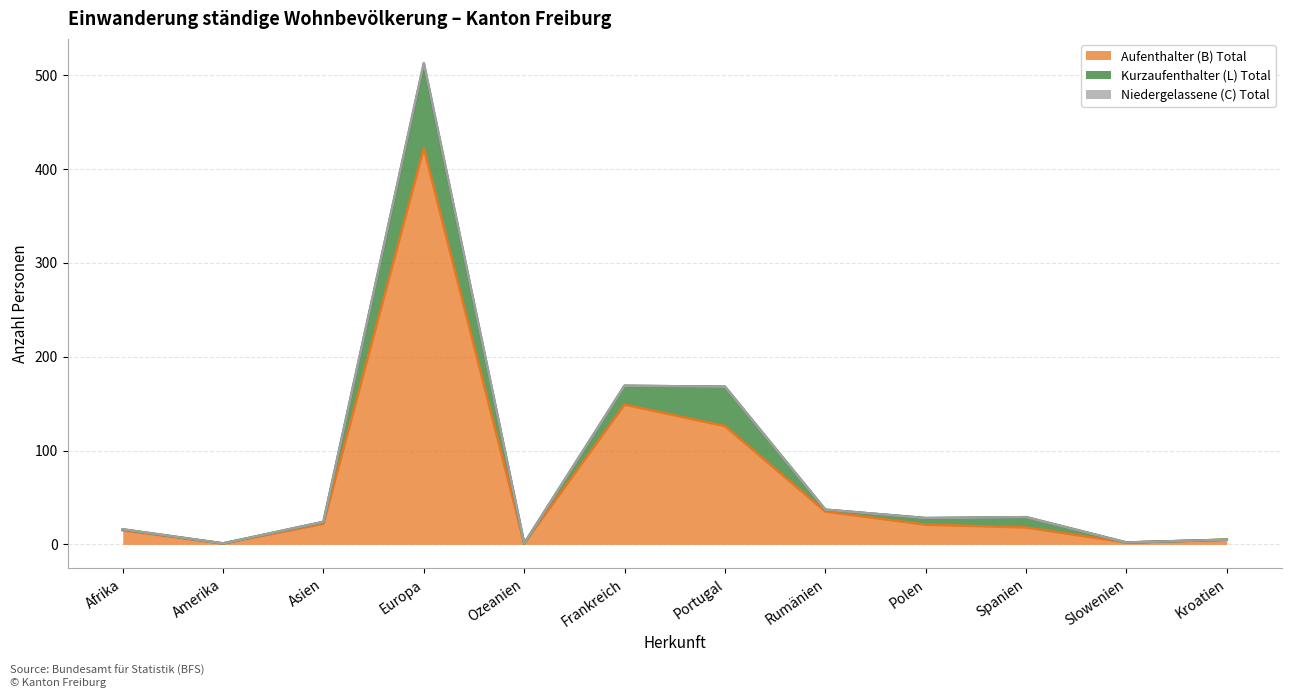

Is it true that Kurzaufenthalter (L) Total equals 36 at Ozeanien?

False